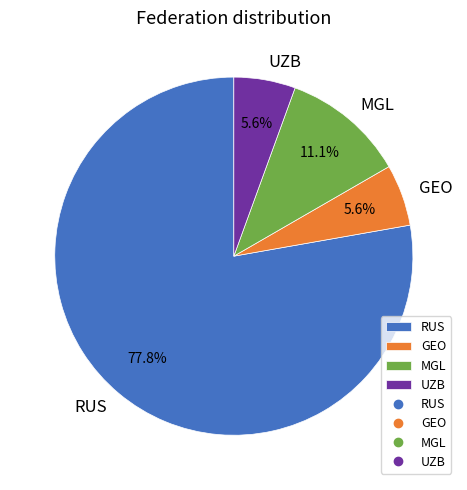

What percentage is the GEO slice, to the nearest percent?

6%